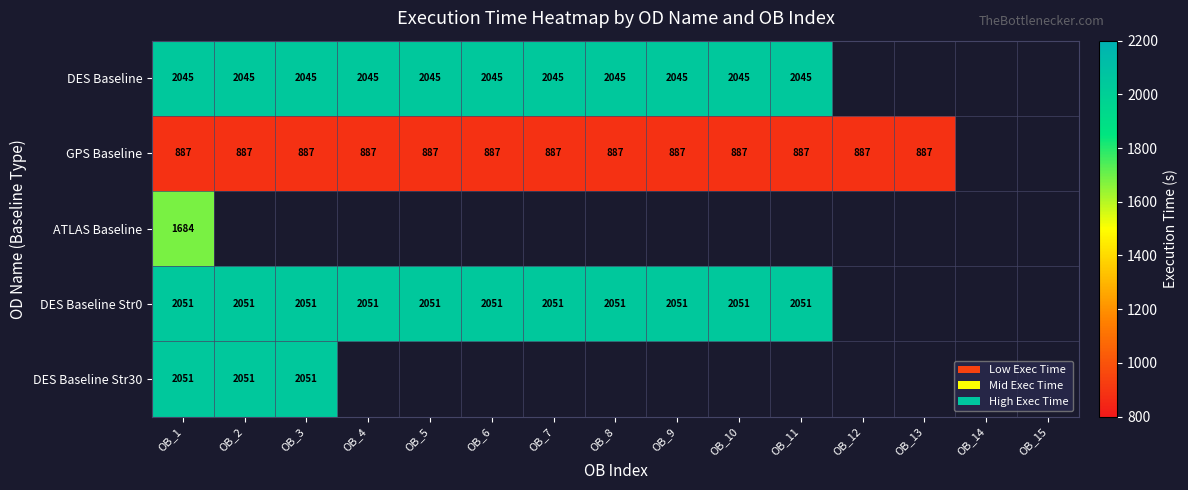

Is it true that GPS Baseline equals 404 at OB_4?

False